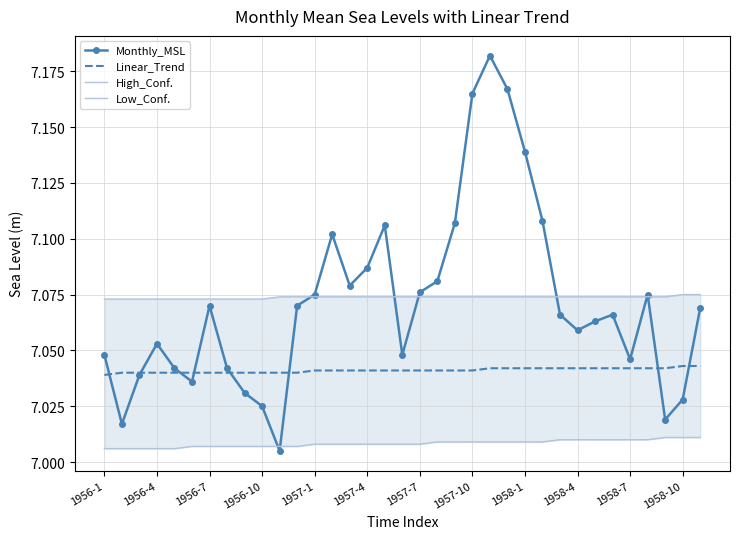

Reading left to right, what are all the values shown in this chart?

Monthly_MSL: 7.0	7.0	7.0	7.1	7.0	7.0	7.1	7.0	7.0	7.0	7.0	7.1	7.1	7.1	7.1	7.1	7.1	7.0	7.1	7.1	7.1	7.2	7.2	7.2	7.1	7.1	7.1	7.1	7.1	7.1	7.0	7.1	7.0	7.0	7.1
Linear_Trend: 7.0	7.0	7.0	7.0	7.0	7.0	7.0	7.0	7.0	7.0	7.0	7.0	7.0	7.0	7.0	7.0	7.0	7.0	7.0	7.0	7.0	7.0	7.0	7.0	7.0	7.0	7.0	7.0	7.0	7.0	7.0	7.0	7.0	7.0	7.0
High_Conf.: 7.1	7.1	7.1	7.1	7.1	7.1	7.1	7.1	7.1	7.1	7.1	7.1	7.1	7.1	7.1	7.1	7.1	7.1	7.1	7.1	7.1	7.1	7.1	7.1	7.1	7.1	7.1	7.1	7.1	7.1	7.1	7.1	7.1	7.1	7.1
Low_Conf.: 7.0	7.0	7.0	7.0	7.0	7.0	7.0	7.0	7.0	7.0	7.0	7.0	7.0	7.0	7.0	7.0	7.0	7.0	7.0	7.0	7.0	7.0	7.0	7.0	7.0	7.0	7.0	7.0	7.0	7.0	7.0	7.0	7.0	7.0	7.0